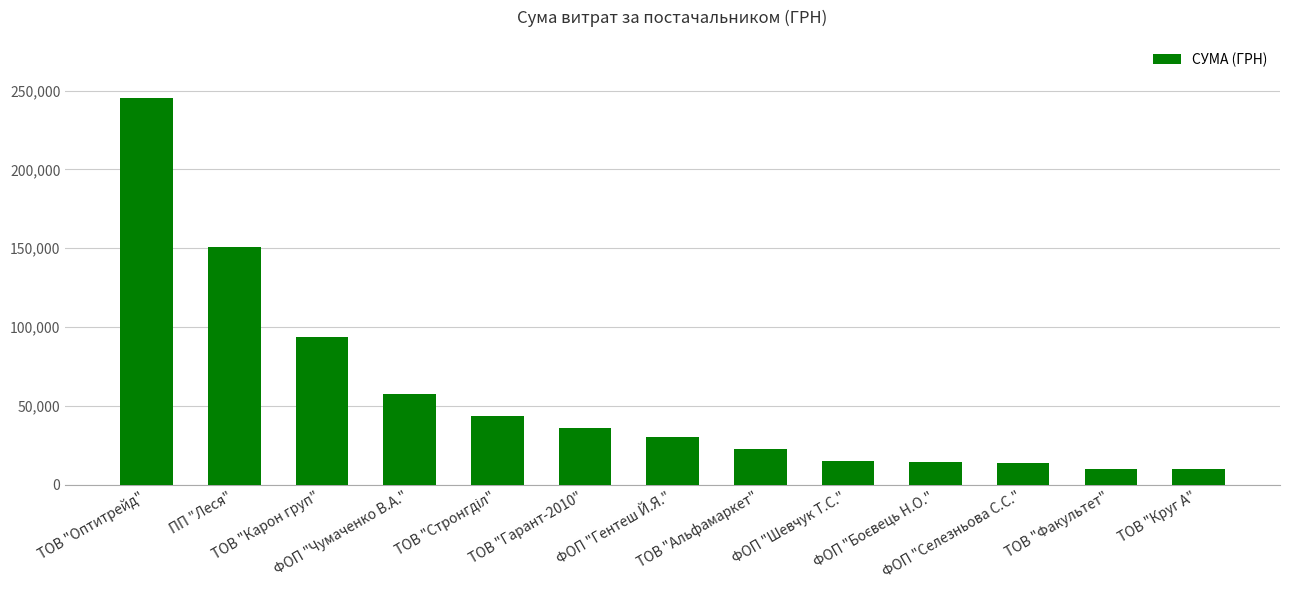

Are the bars grouped side by side (vs. stacked)?

No